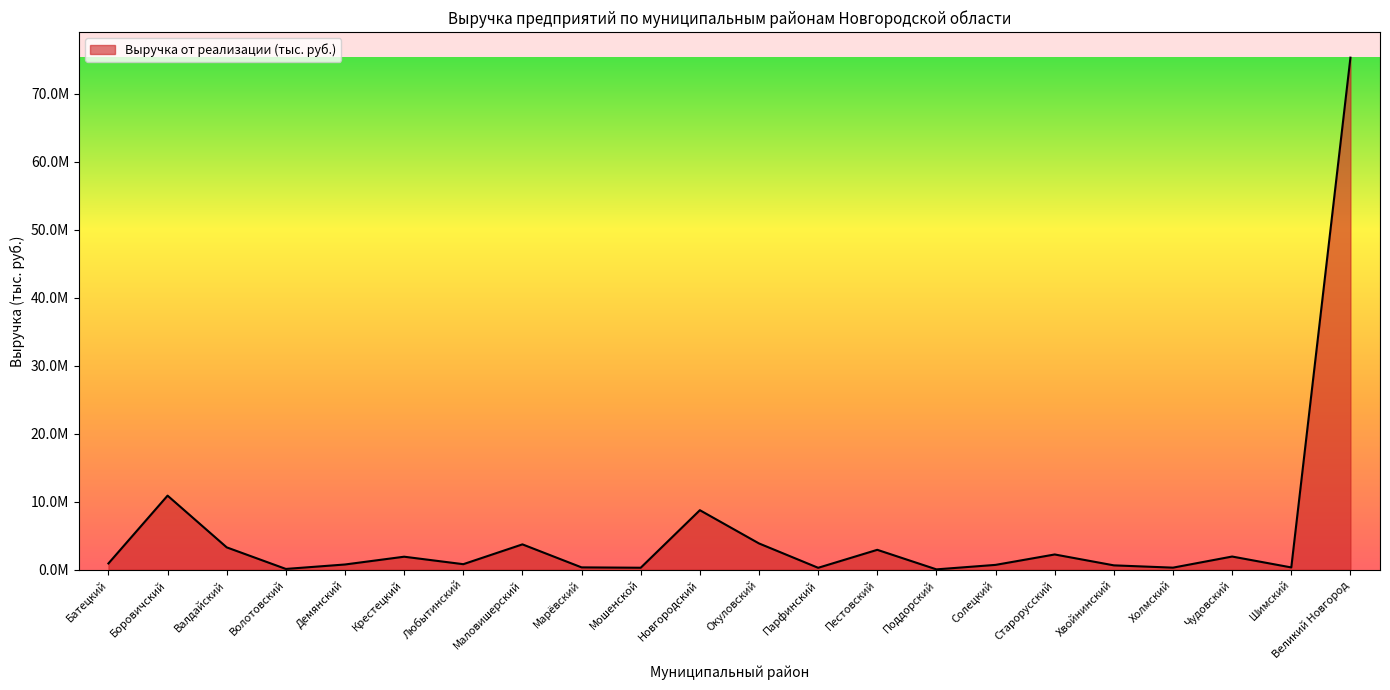

What is the change in value from Холмский to Чудовский?

+1634305.9